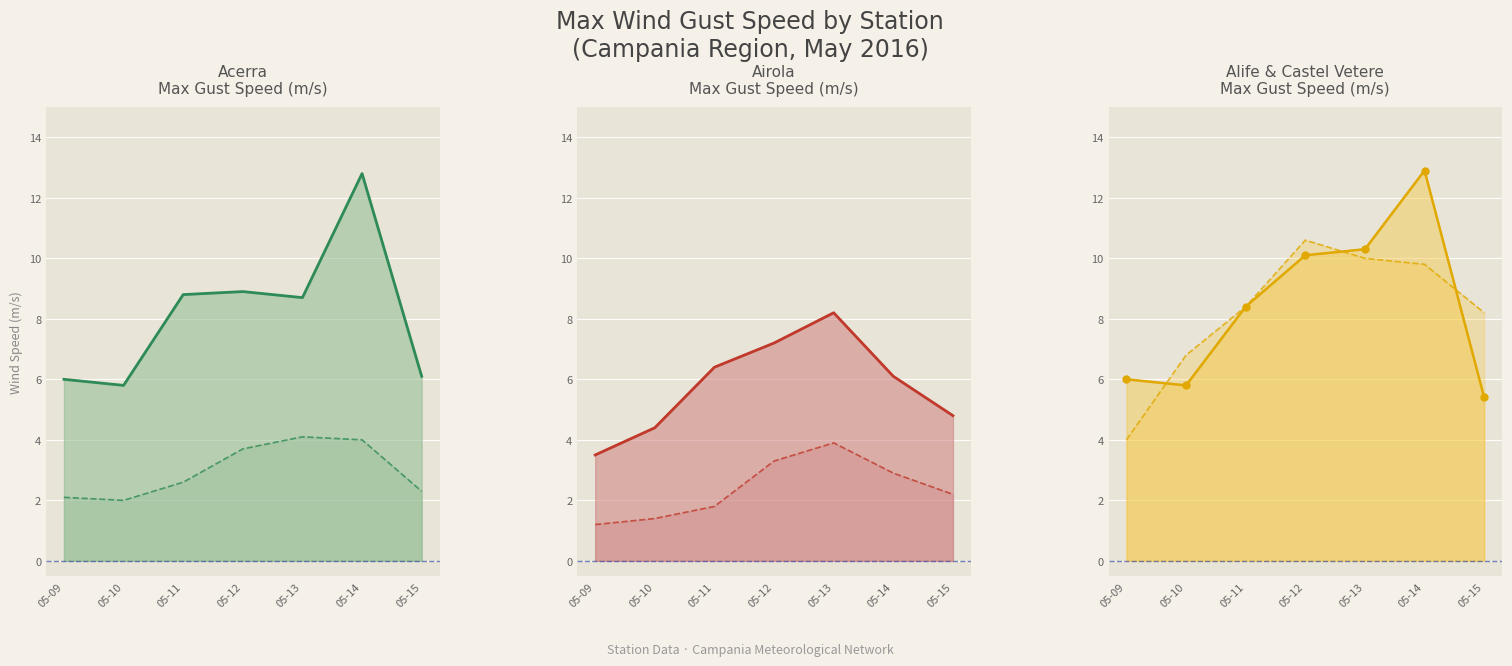

True or false: Airola MED MAX line and Alife MED MAX line cross at least once.

False